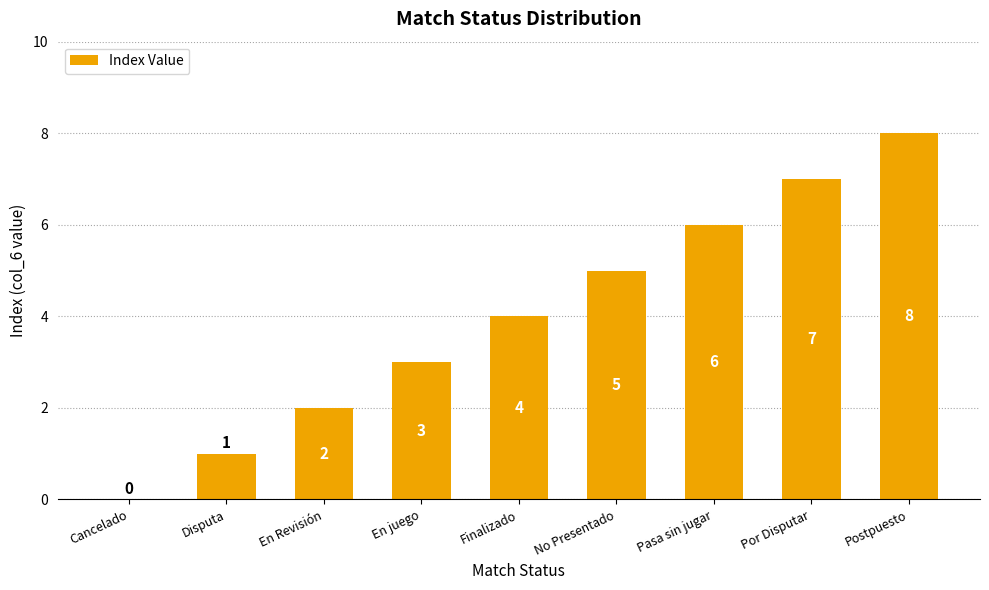

What is the sum of the values at Postpuesto and Por Disputar?

15